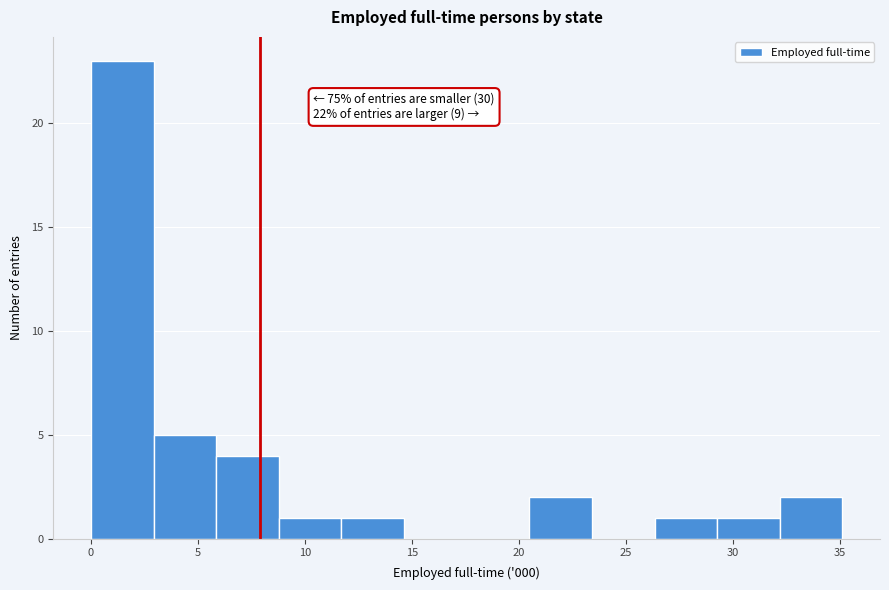

Which range on the x-axis has the tallest bar?

0.0 to 3.0